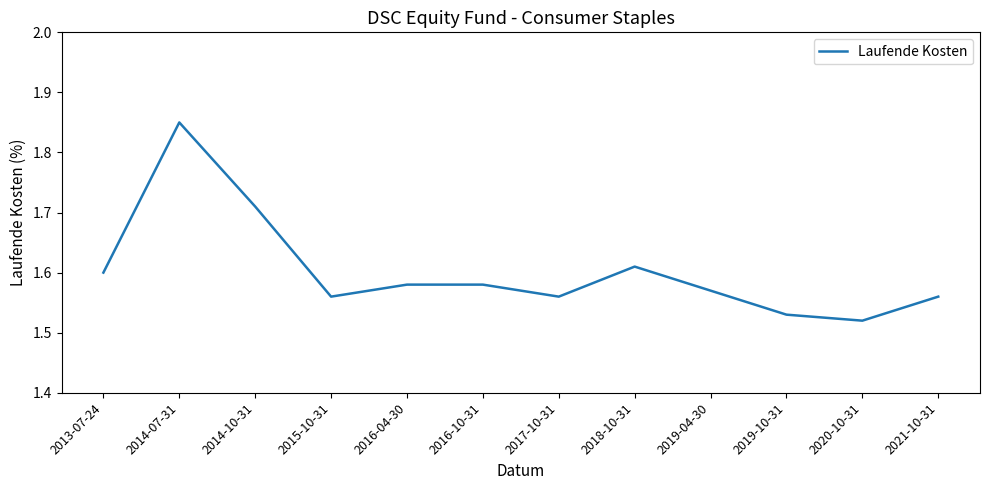

What is the ratio of the value at 2020-10-31 to the value at 2014-10-31?

0.9